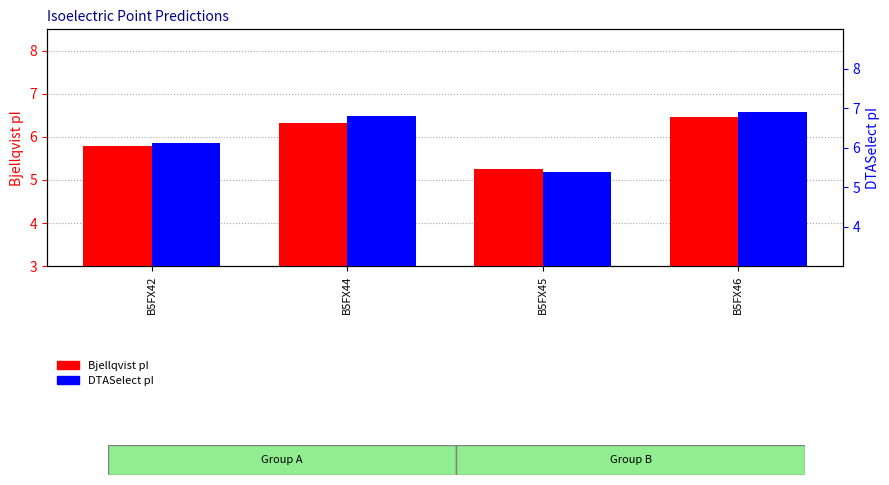

List the series in order of their peak value, highest first.

DTASelect, Bjellqvist